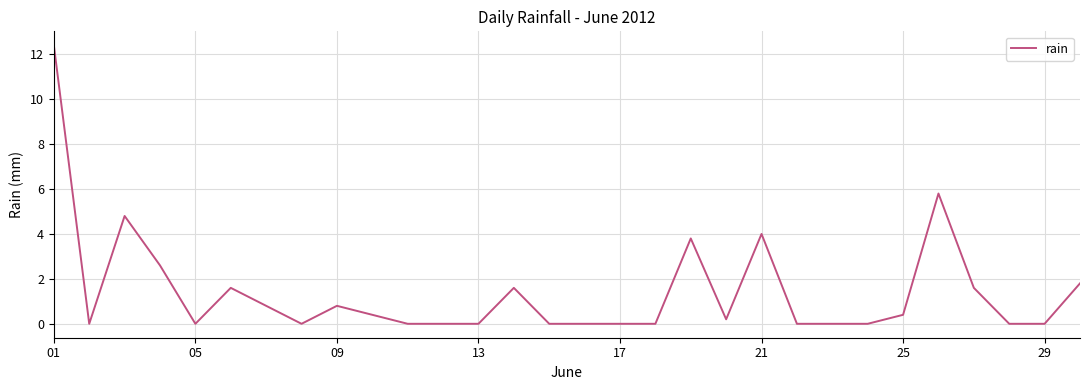

Reading left to right, list all the values displayed in this chart.

12.4	0.0	4.8	2.6	0.0	1.6	0.8	0.0	0.8	0.4	0.0	0.0	0.0	1.6	0.0	0.0	0.0	0.0	3.8	0.2	4.0	0.0	0.0	0.0	0.4	5.8	1.6	0.0	0.0	1.8